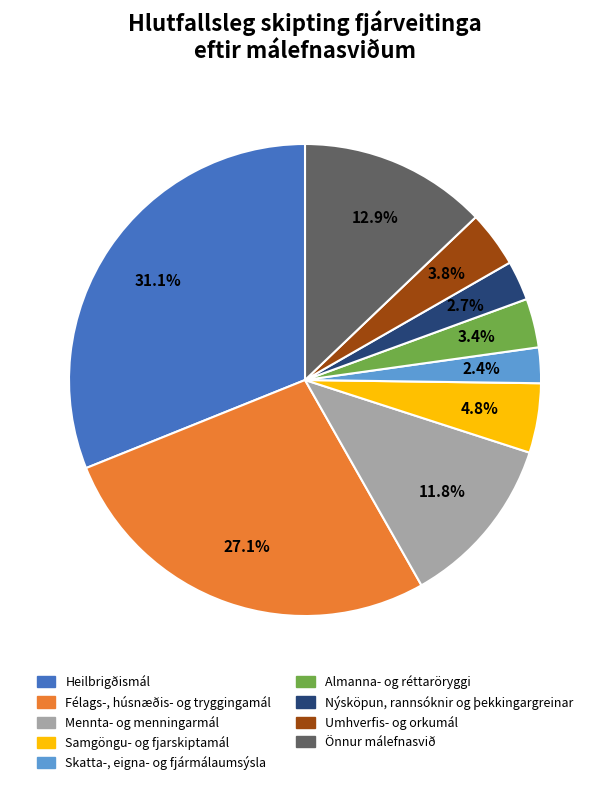

Rank the categories by value from highest to lowest.

Heilbrigðismál, Félags-, húsnæðis- og tryggingamál, Önnur málefnasvið, Mennta- og menningarmál, Samgöngu- og fjarskiptamál, Umhverfis- og orkumál, Almanna- og réttaröryggi, Nýsköpun, rannsóknir og þekkingargreinar, Skatta-, eigna- og fjármálaumsýsla